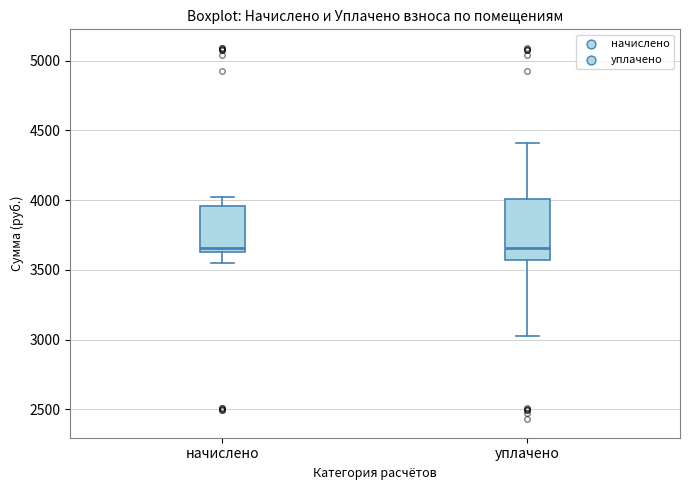

Reading left to right, transcribe this box plot: for each box, give where its median line is, the range the box spans, and where its two whiskers end, as read against the y-axis. The values are not printed on the chart, so give them approximately, as read against the axis.

начислено: median 3650 (just above the box's lower edge), box 3650 to 3950, whiskers 3550 to 4000
уплачено: median 3650, box 3550 to 4000, whiskers 3000 to 4400